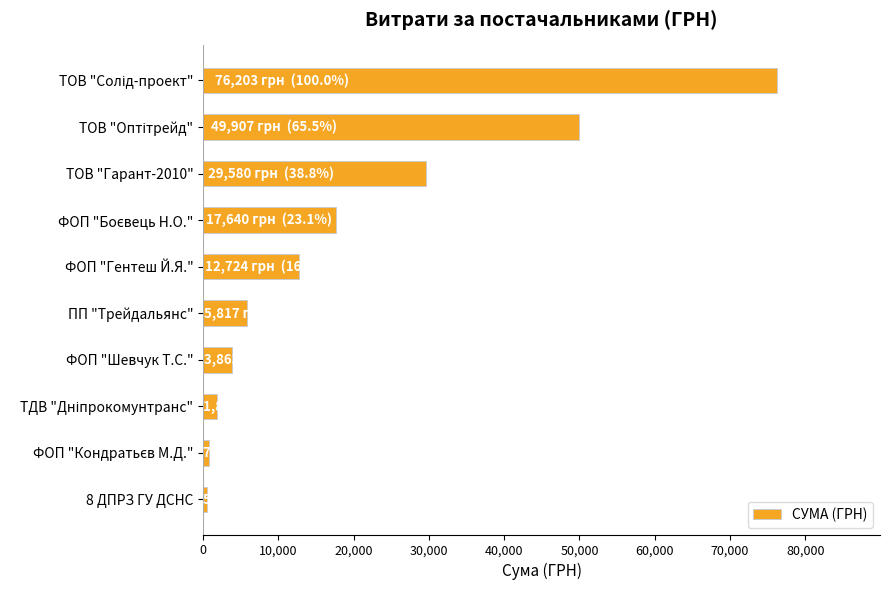

Does the chart contain any negative values?

No